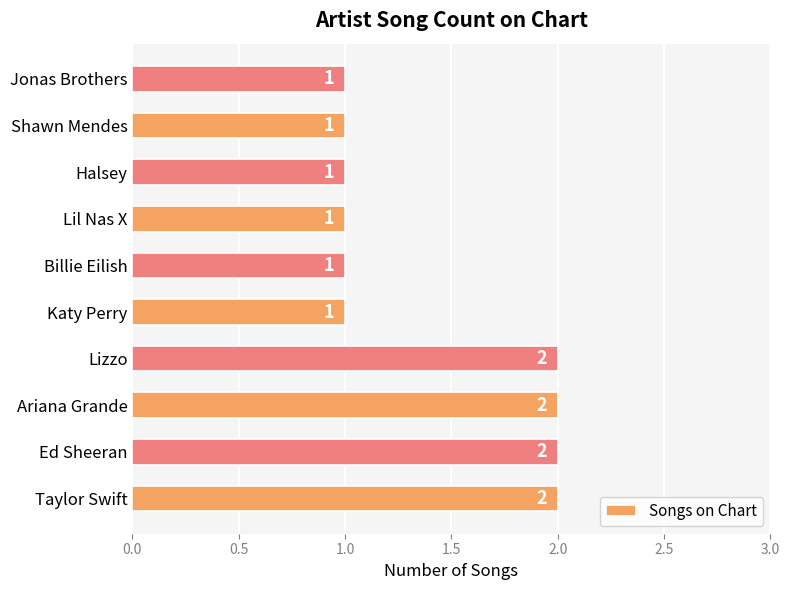

How many values are between 1 and 2?

10